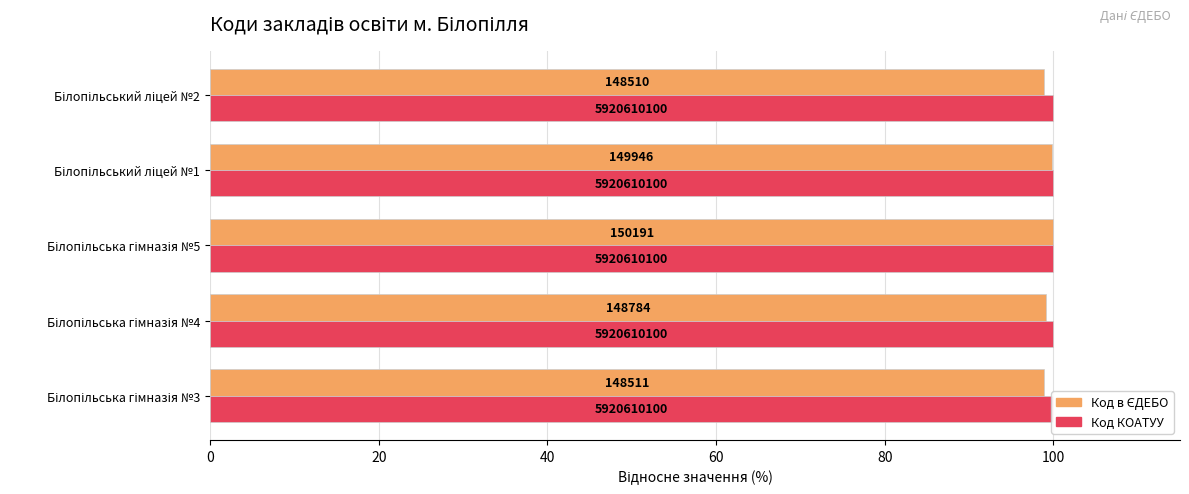

Is it true that Код КОАТУУ equals 0.1 at 80?

False